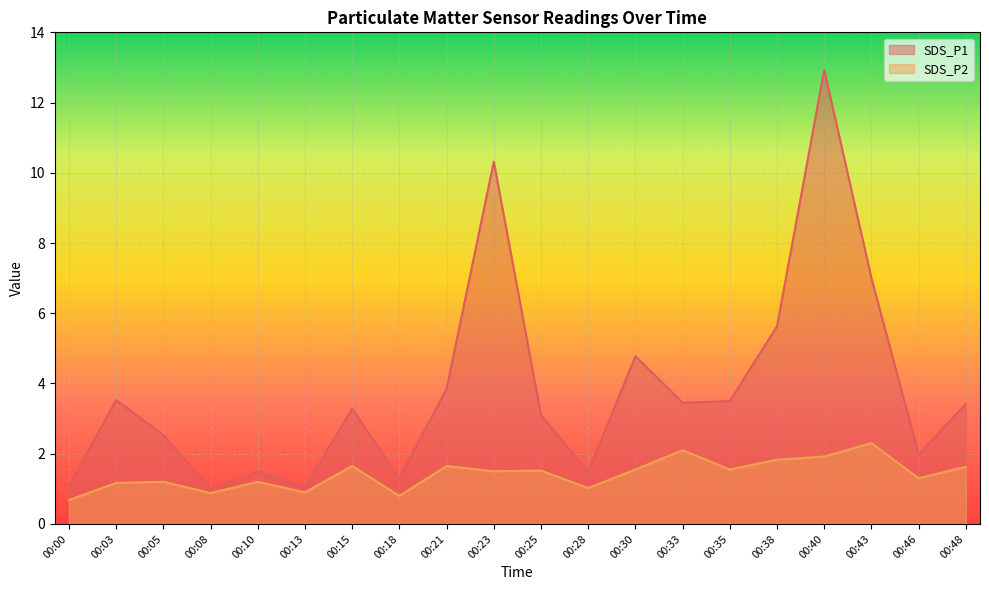

Reading left to right, what are all the values shown in this chart?

SDS_P1: 00:00=1.1	00:03=3.5	00:05=2.5	00:08=1.0	00:10=1.5	00:13=1.1	00:15=3.3	00:18=1.3	00:21=3.9	00:23=10.3	00:25=3.1	00:28=1.5	00:30=4.8	00:33=3.5	00:35=3.5	00:38=5.6	00:40=12.9	00:43=7.0	00:46=2.0	00:48=3.4
SDS_P2: 00:00=0.7	00:03=1.2	00:05=1.2	00:08=0.9	00:10=1.2	00:13=0.9	00:15=1.6	00:18=0.8	00:21=1.6	00:23=1.5	00:25=1.5	00:28=1.0	00:30=1.6	00:33=2.1	00:35=1.6	00:38=1.8	00:40=1.9	00:43=2.3	00:46=1.3	00:48=1.6